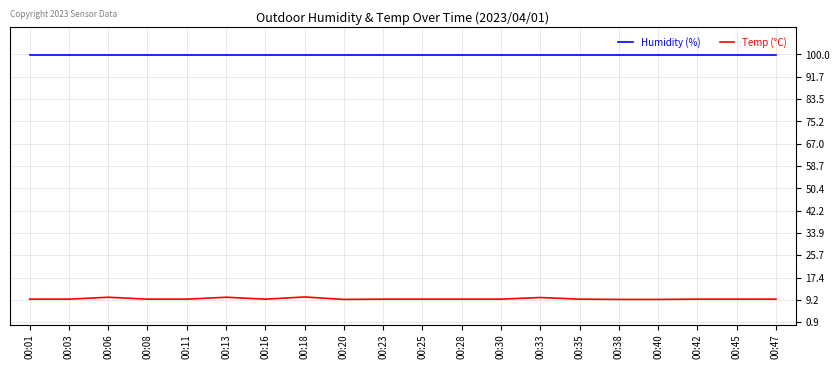

What is the spread (max minus min) of values at 00:13?

89.8